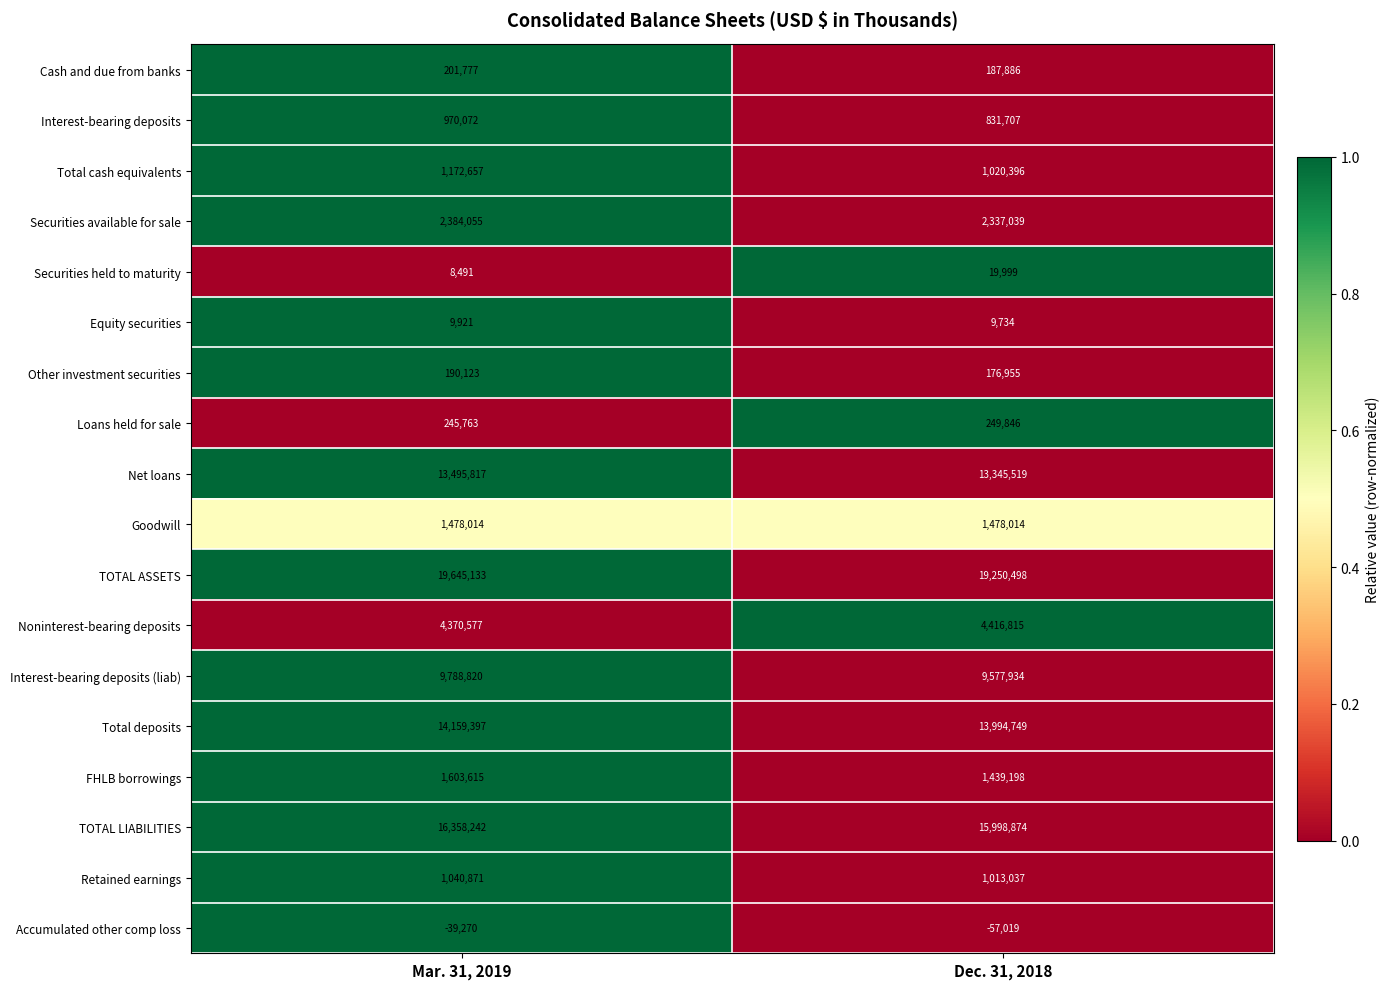

What is the total value across all series at Mar. 31, 2019?

87084075